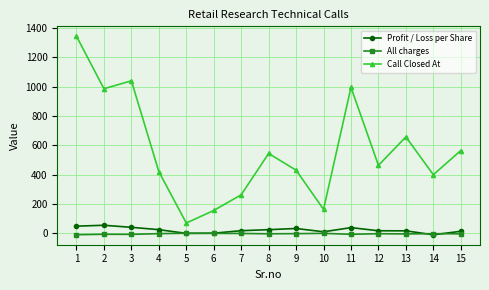

How many data points does each series have?

15